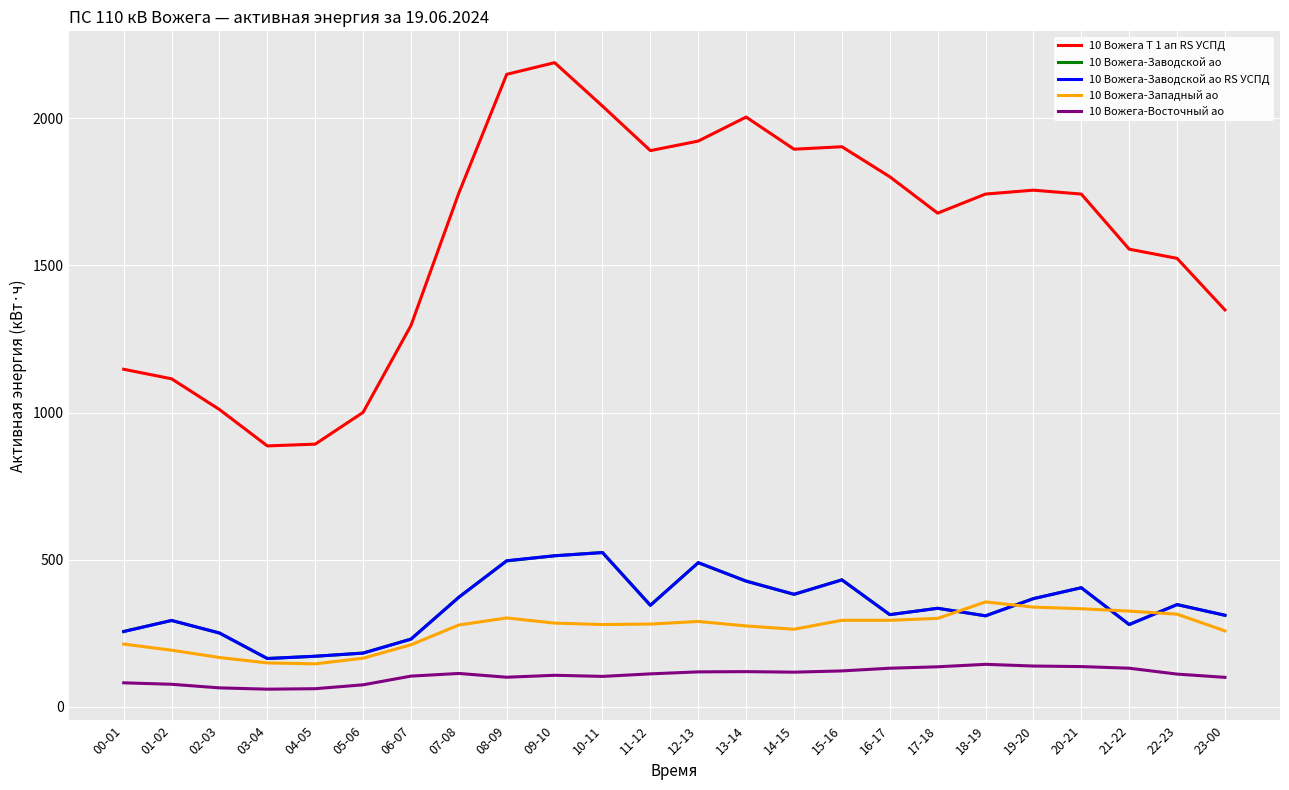

What is the total value across all series at 16-17?

2854.4